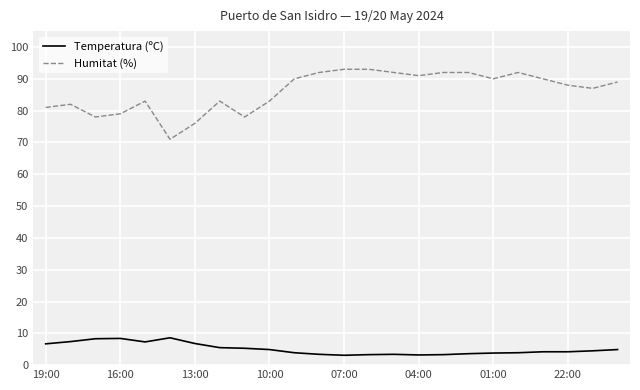

Which series has the largest total across all categories?

Humitat (%)